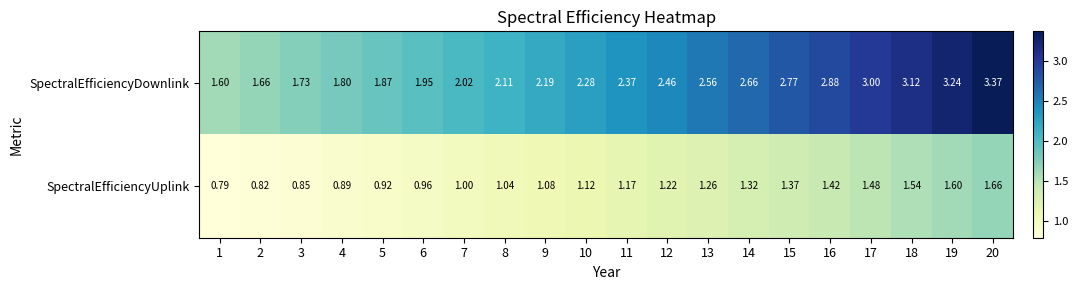

Which series changed the most between 3 and 17?

SpectralEfficiencyDownlink